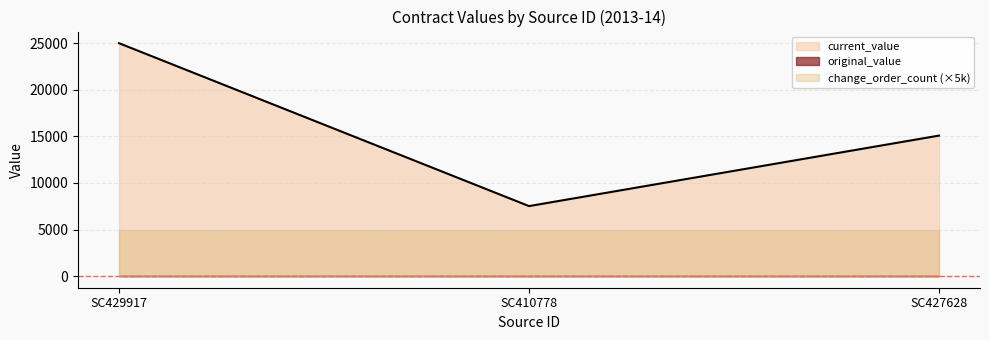

What is the label of the 1st point from the right?

SC427628